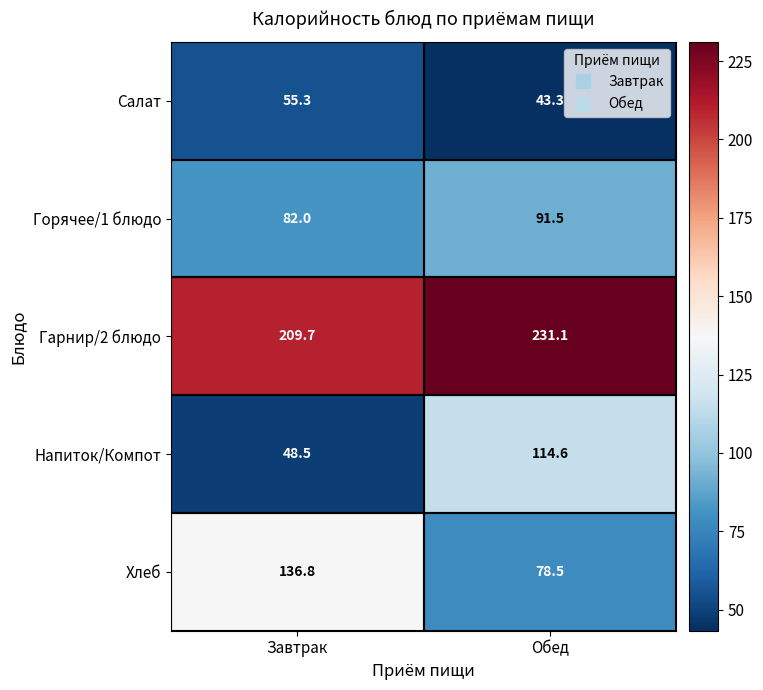

How many data points in Салат are less than 55?

1